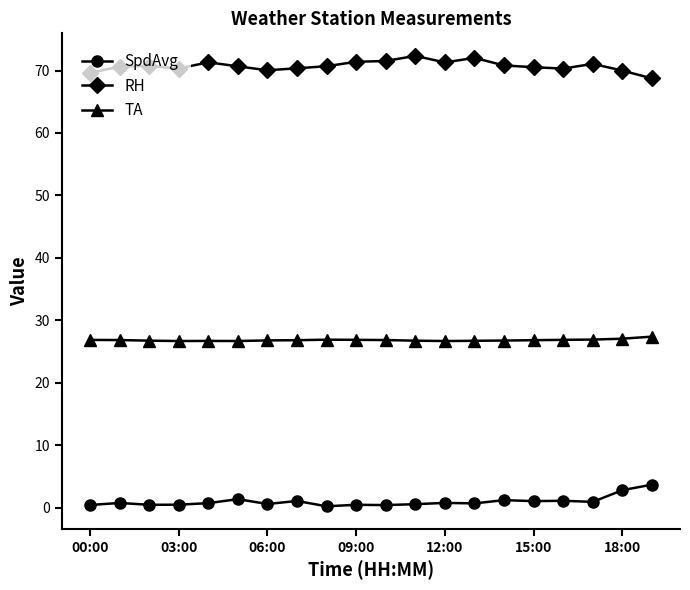

True or false: TA and SpdAvg cross at least once.

False